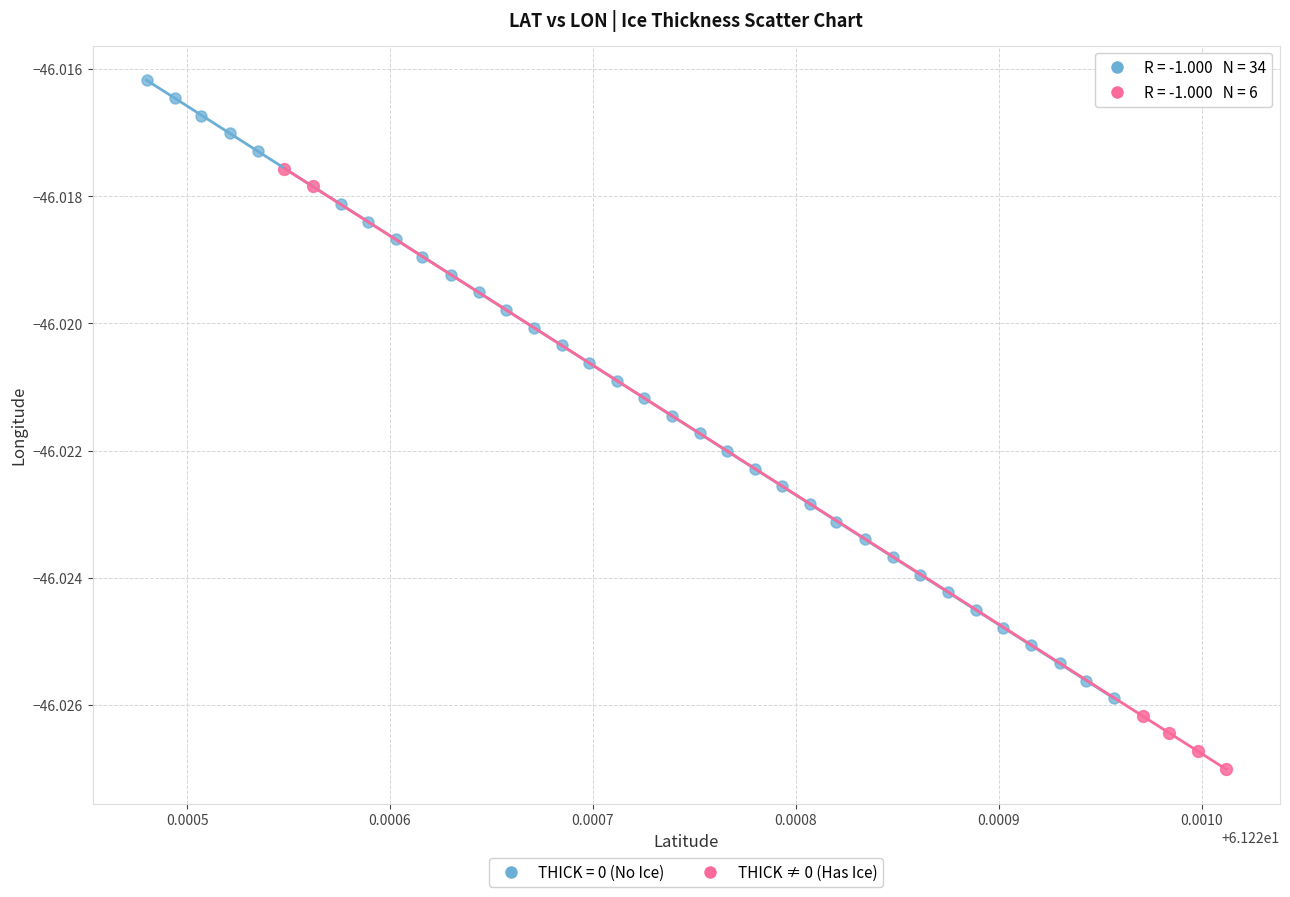

Which series contains the lowest Y value?

THICK ≠ 0 (Has Ice)